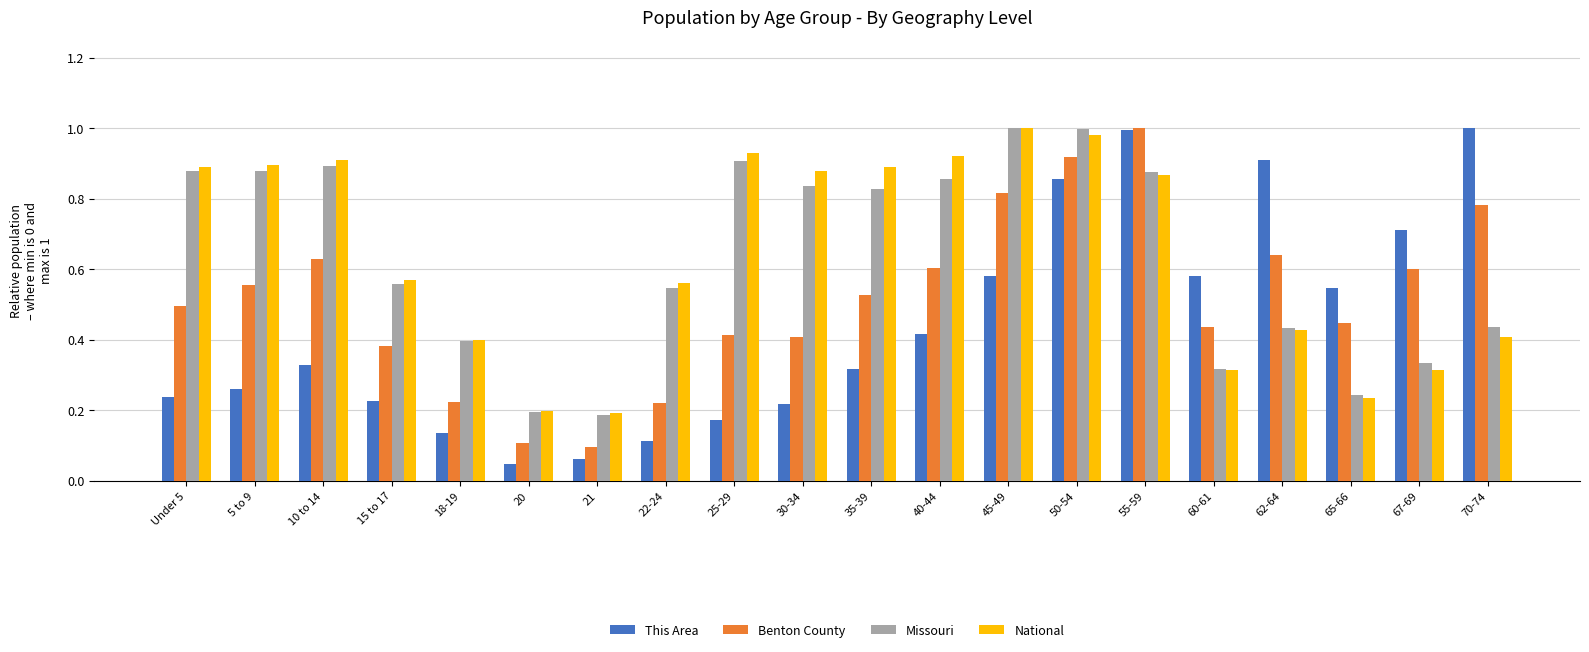

At which label is Benton County closest to 0?

21